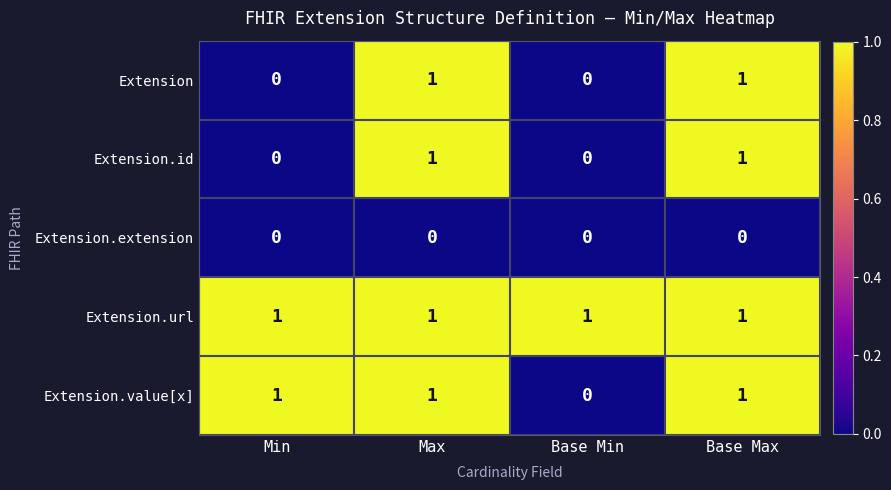

The Extension.id series shows 2 at Max. True or false?

False